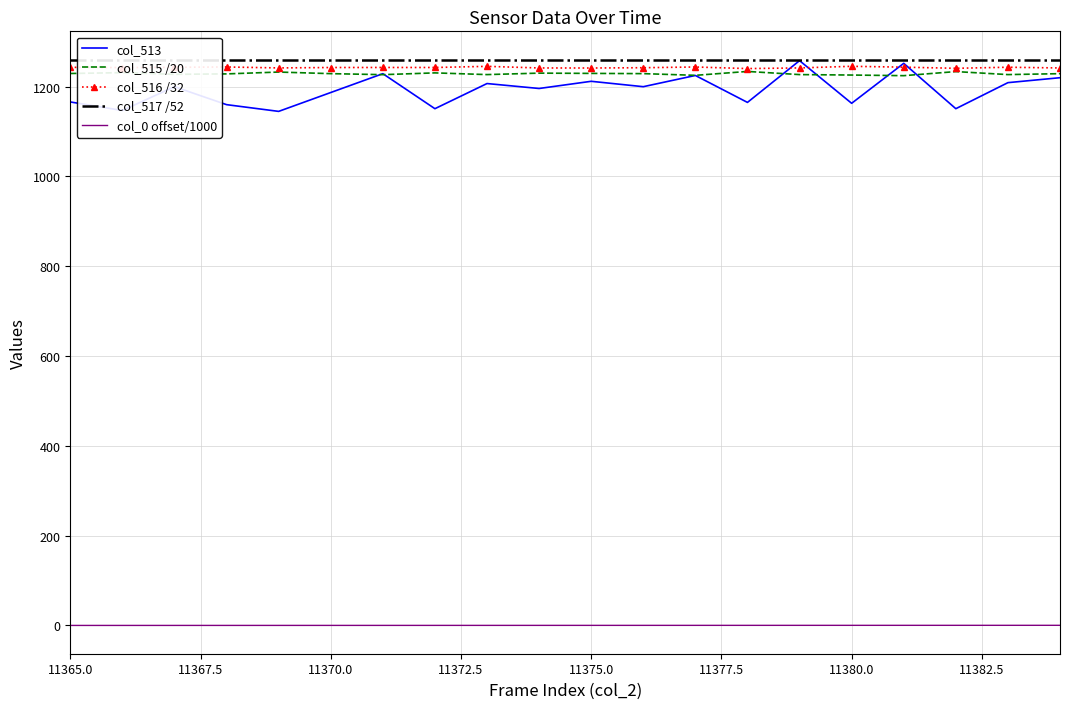

What are all the series names shown in the legend?

col_513, col_515 /20, col_516 /32, col_517 /52, col_0 offset/1000